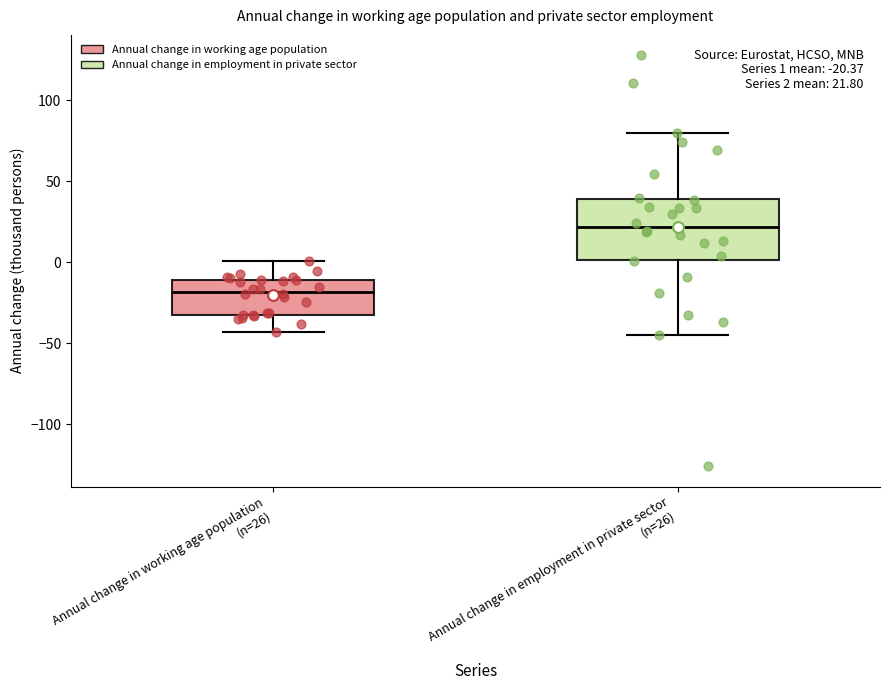

Which box's median line is the lowest?

Annual change in working age population (n=26)